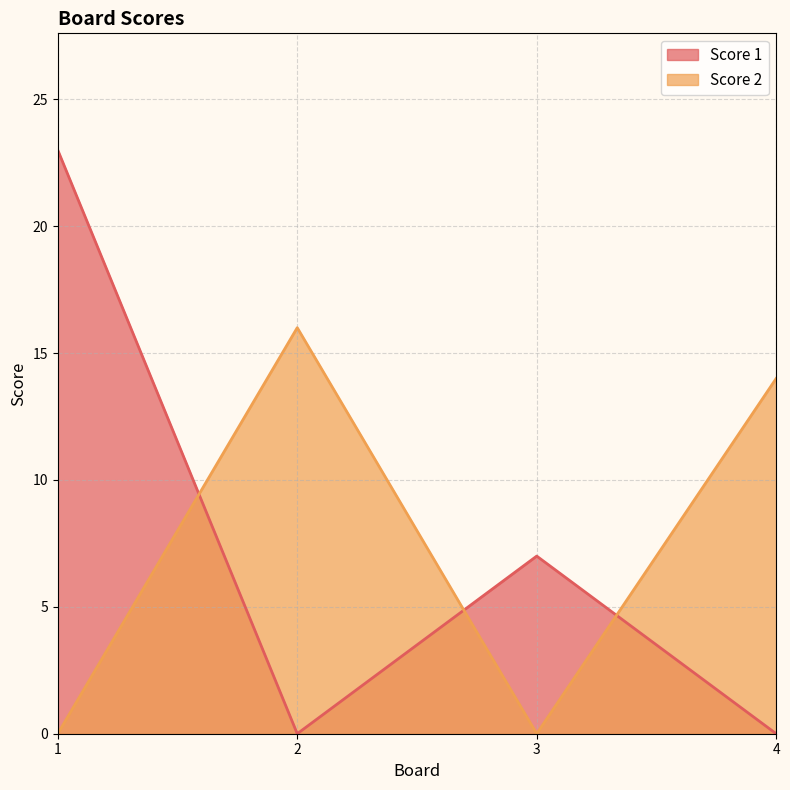

After their last crossing, which series has the higher values: Score 1 or Score 2?

Score 2